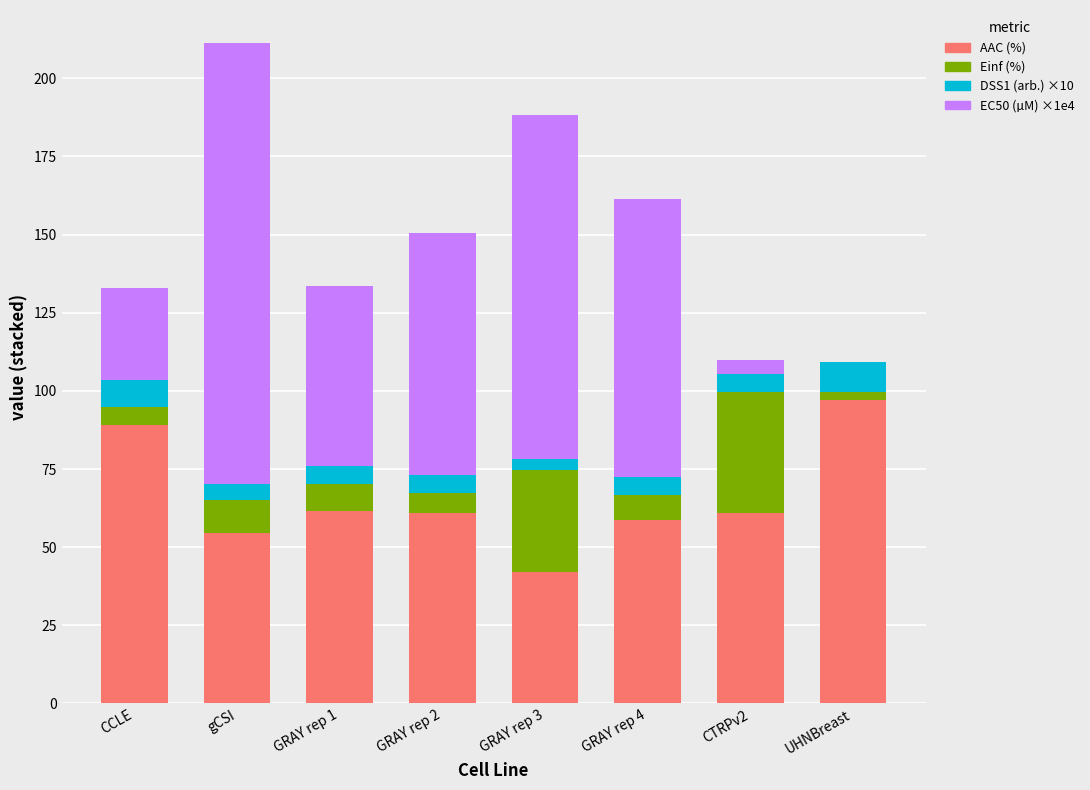

At which label does AAC (%) reach its peak?

UHNBreast